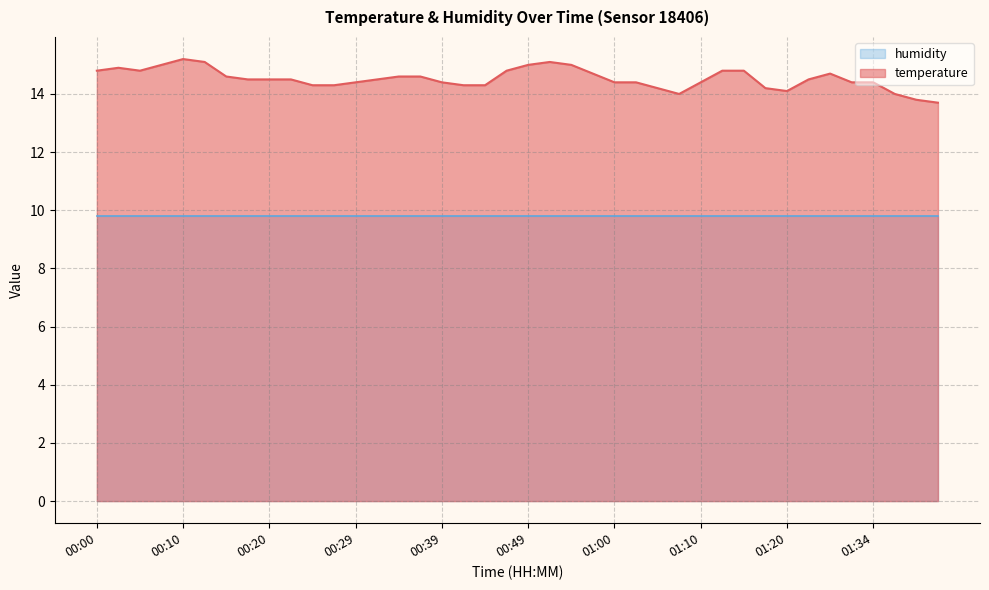

Approximately how many times larger is the value at 01:42 compared to 00:57?

0.9